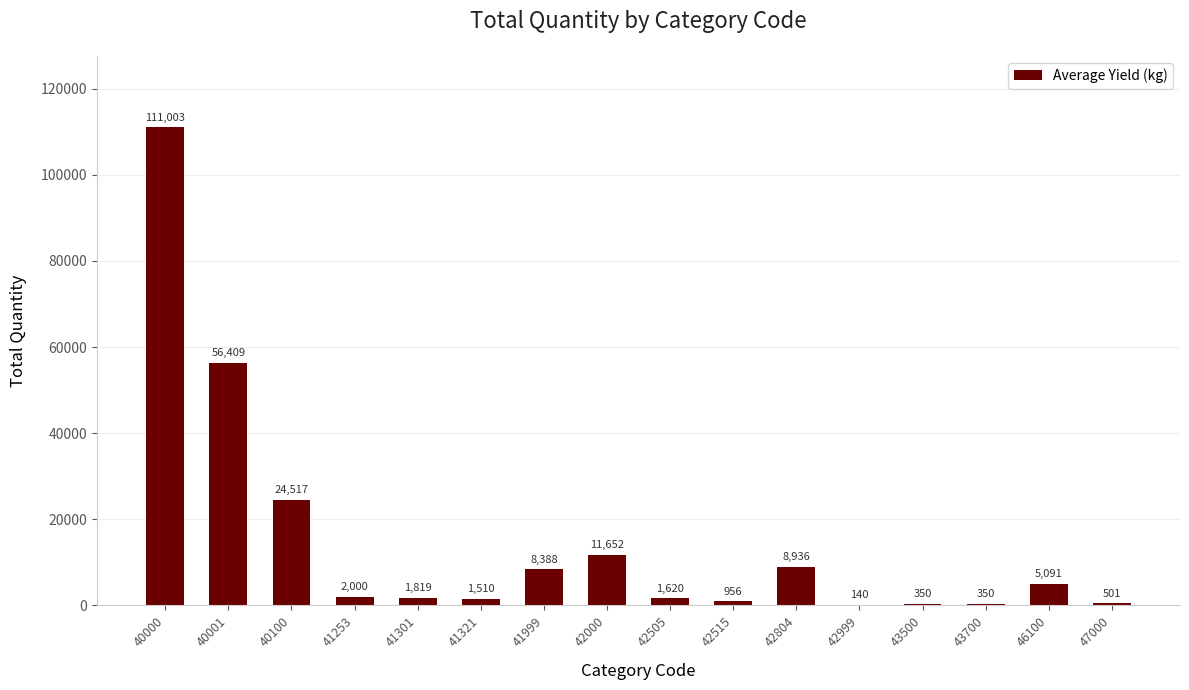

Reading right to left, extract all data points from this chart.

47000=501	46100=5091	43700=350	43500=350	42999=140	42804=8936	42515=956	42505=1620	42000=11652	41999=8388	41321=1510	41301=1819	41253=2000	40100=24517	40001=56409	40000=111003